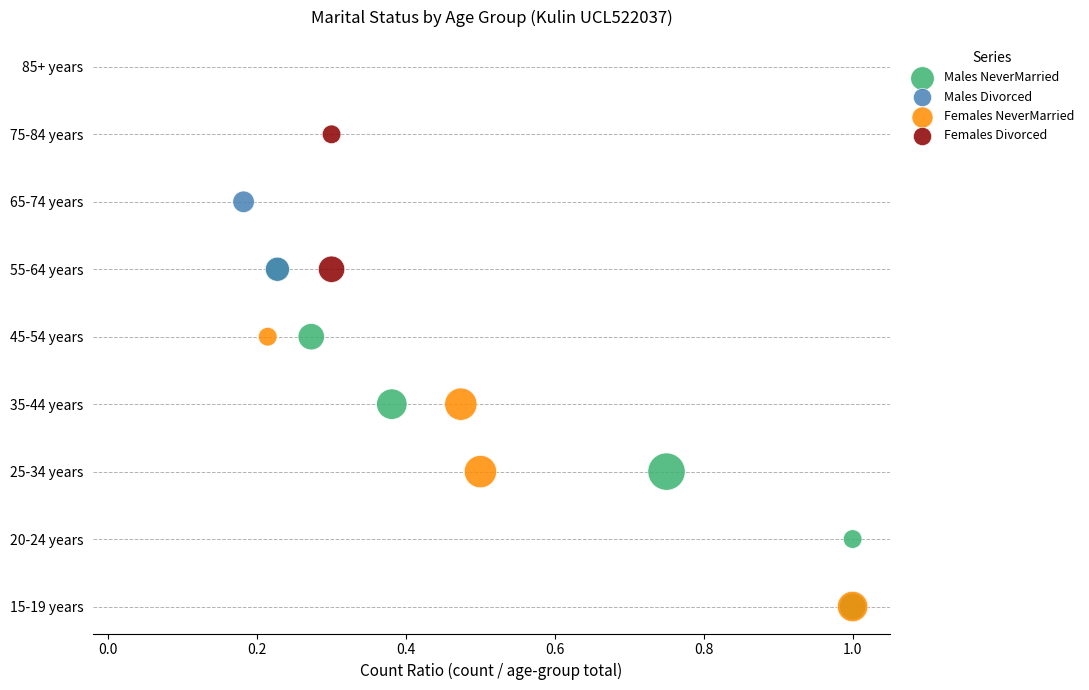

Which series has the largest Y range (max minus min)?

Males NeverMarried